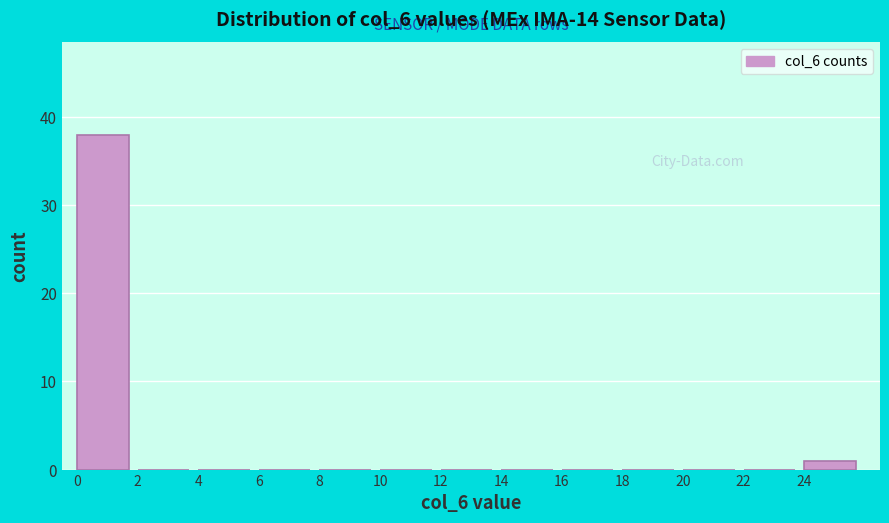

Reading left to right, transcribe this chart: for each bar, give the range it covers on the x-axis and its height. The values are not printed on the chart, so give them approximately, as read against the axis.

0 to 2: 38
2 to 4: 0
4 to 6: 0
6 to 8: 0
8 to 10: 0
10 to 12: 0
12 to 14: 0
14 to 16: 0
16 to 18: 0
18 to 20: 0
20 to 22: 0
22 to 24: 0
24 to 26: 1